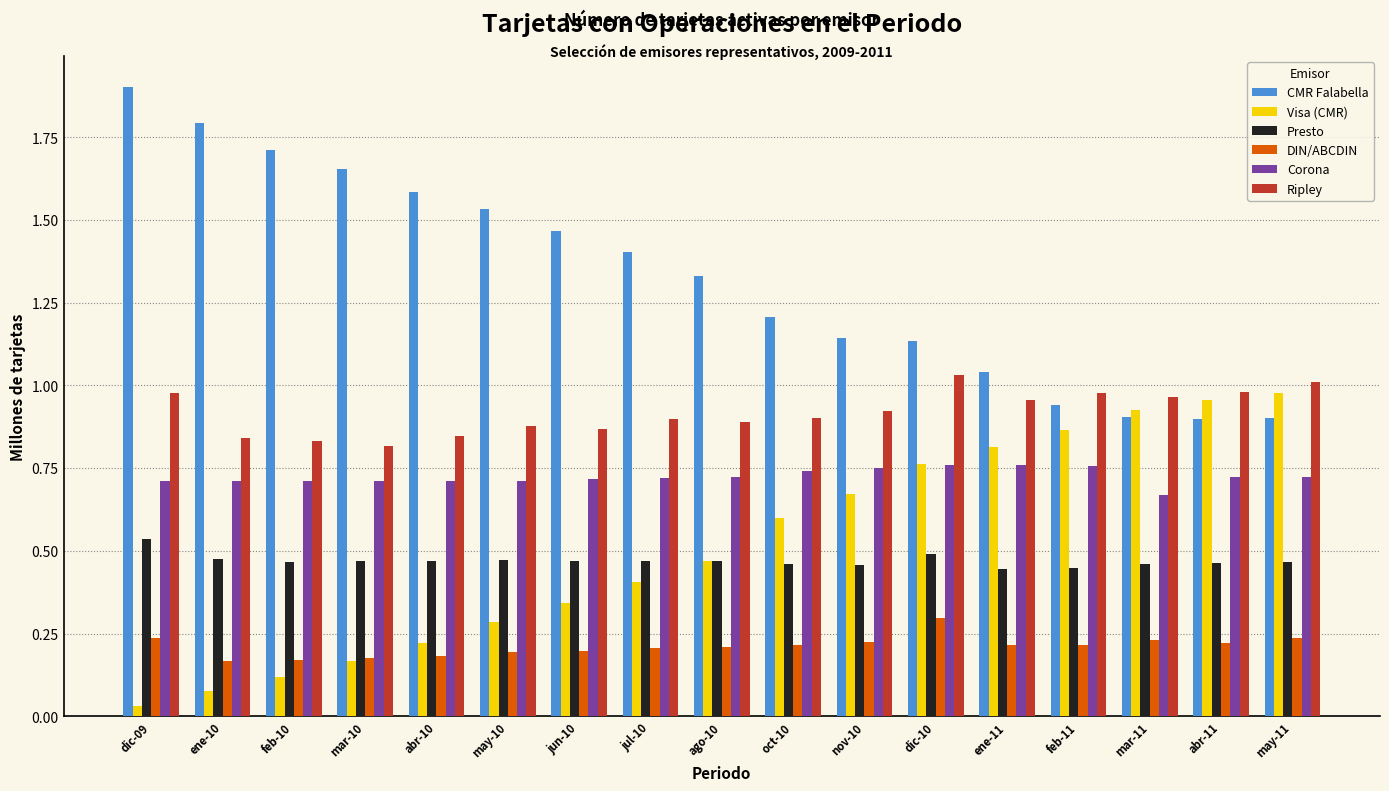

At how many categories does at least one series exceed 1?

14